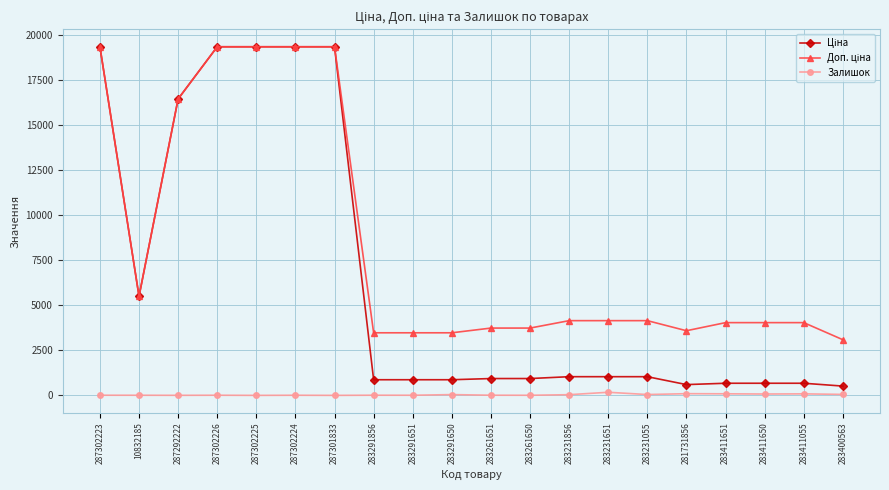

What is the label of the 10th point from the right?

283261651